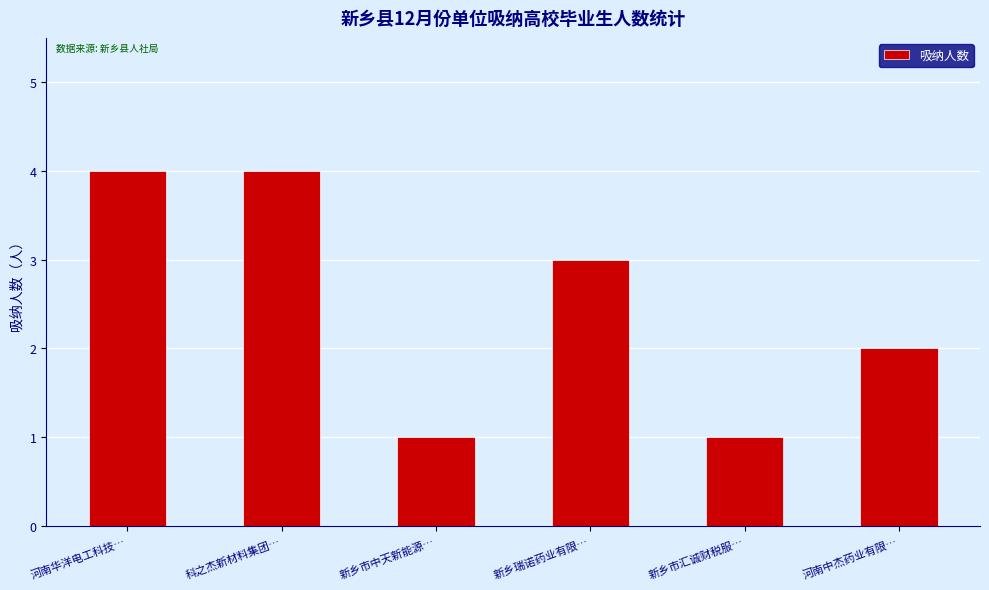

What is the maximum value shown in the chart?

4